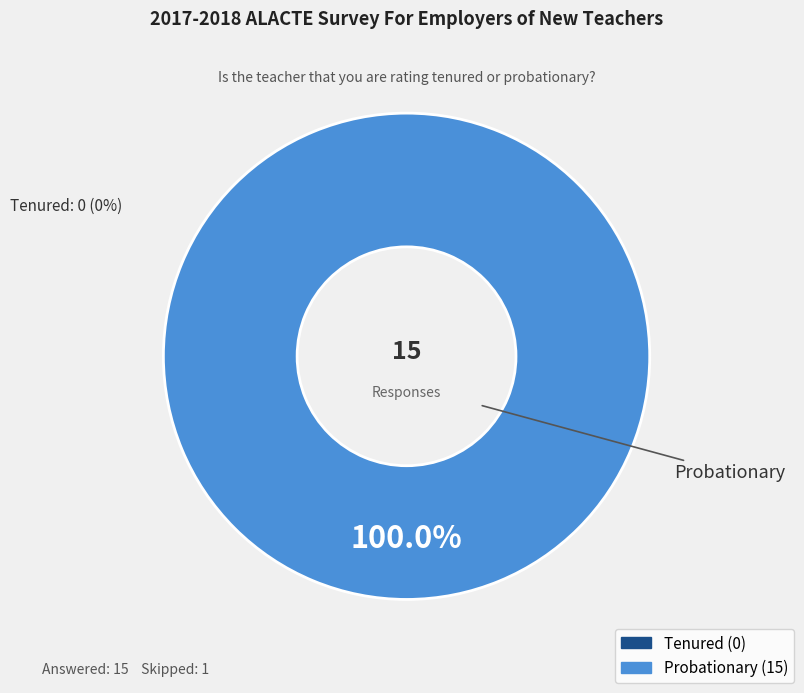

Is it true that Tenured is 1% of the pie?

False